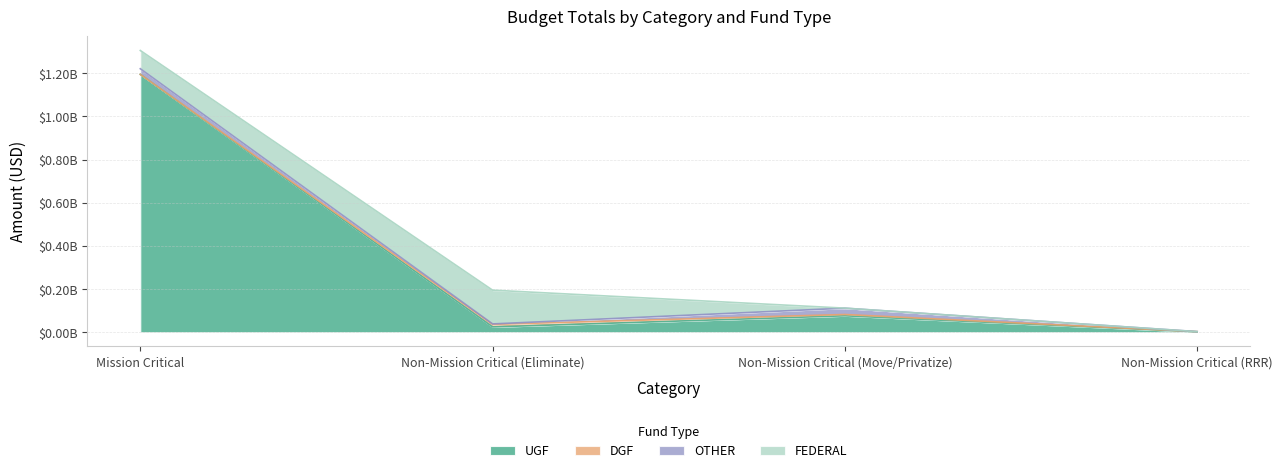

The UGF series shows 76109400 at Non-Mission Critical (Move/Privatize). True or false?

True